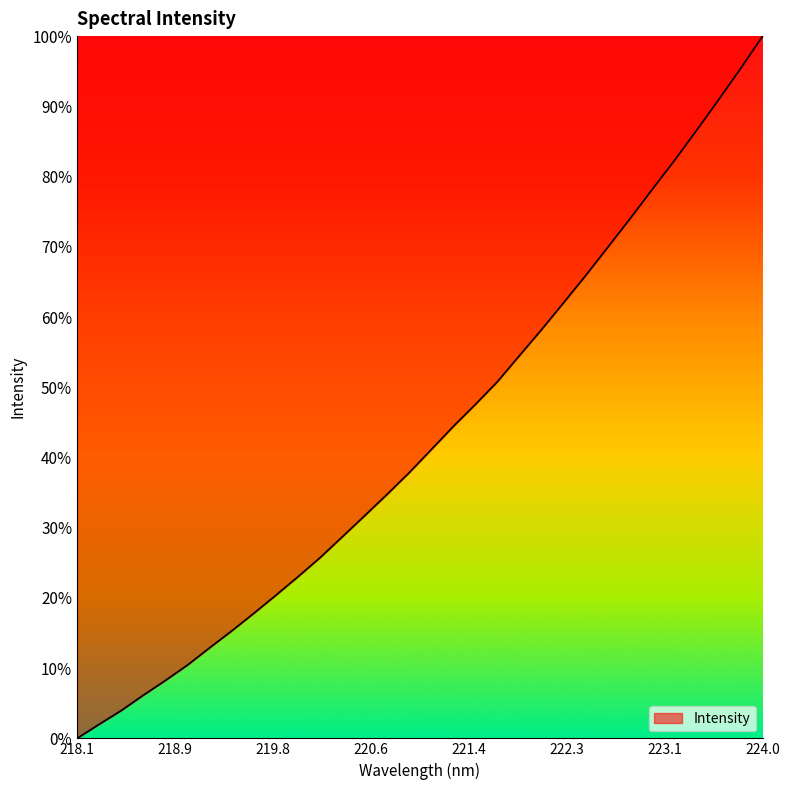

What is the average value?

0.4